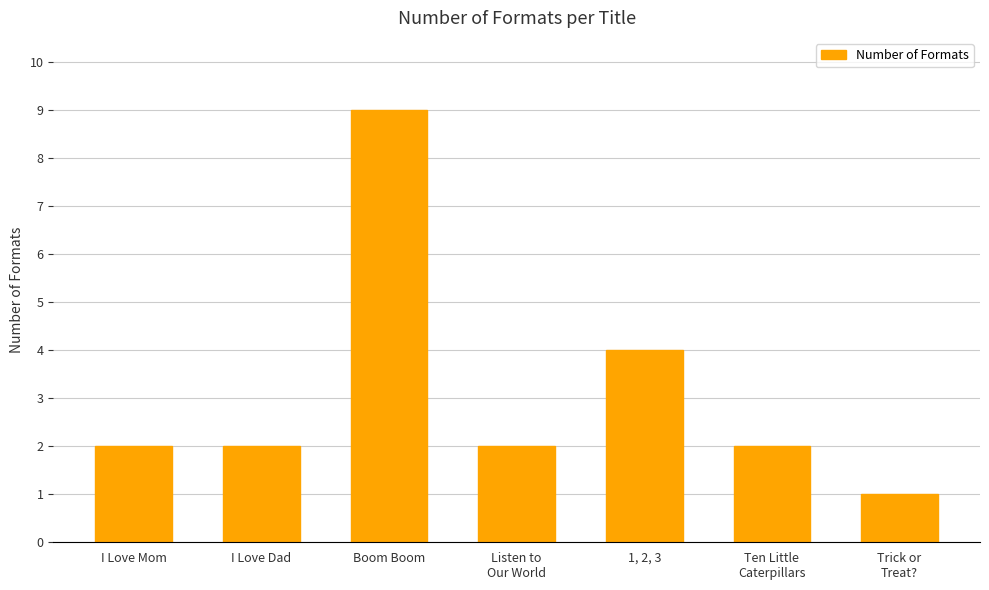

How many distinct data groups are displayed?

1